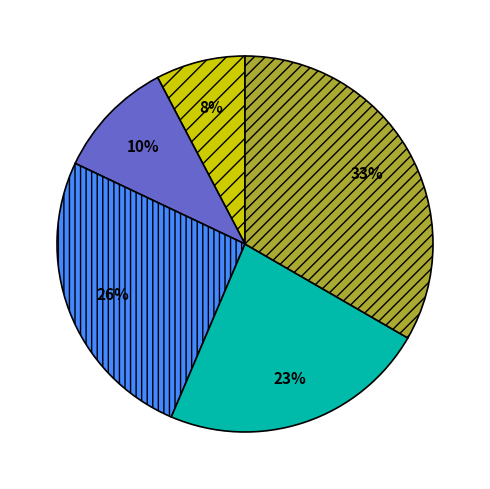

Does any single category account for the majority?

No